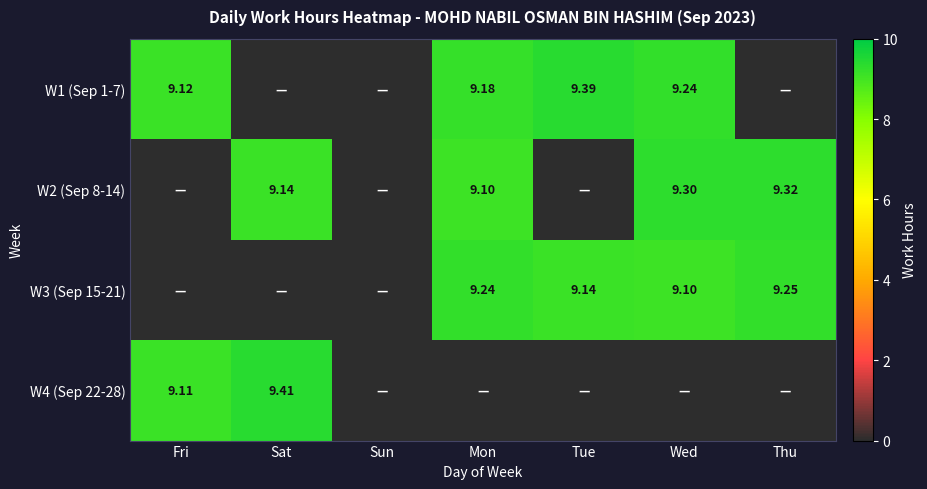

Is the value of W4 (Sep 22-28) at Fri greater than the value of W2 (Sep 8-14) at Sun?

Yes